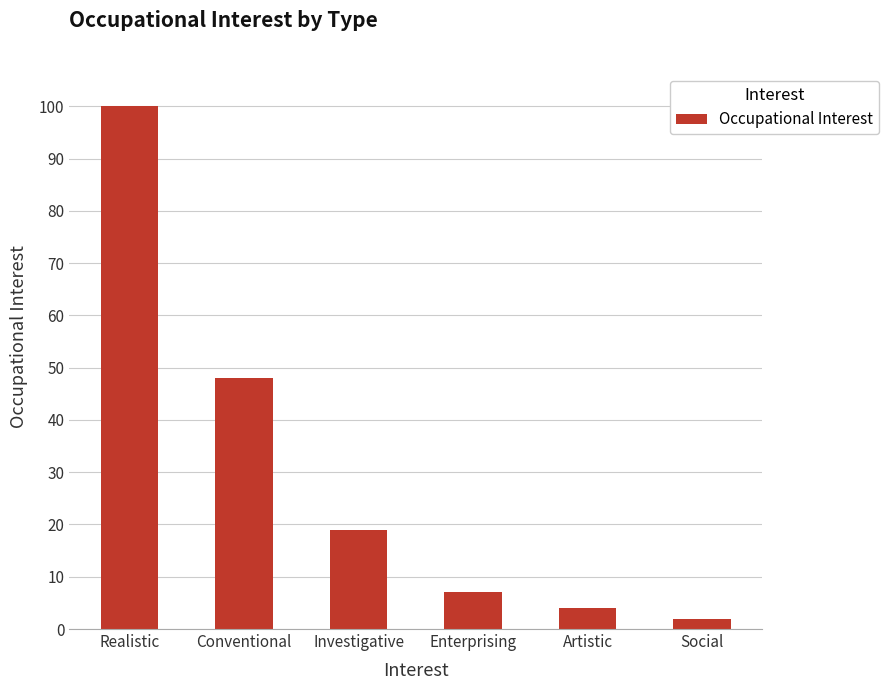

How many data points are less than 19?

3